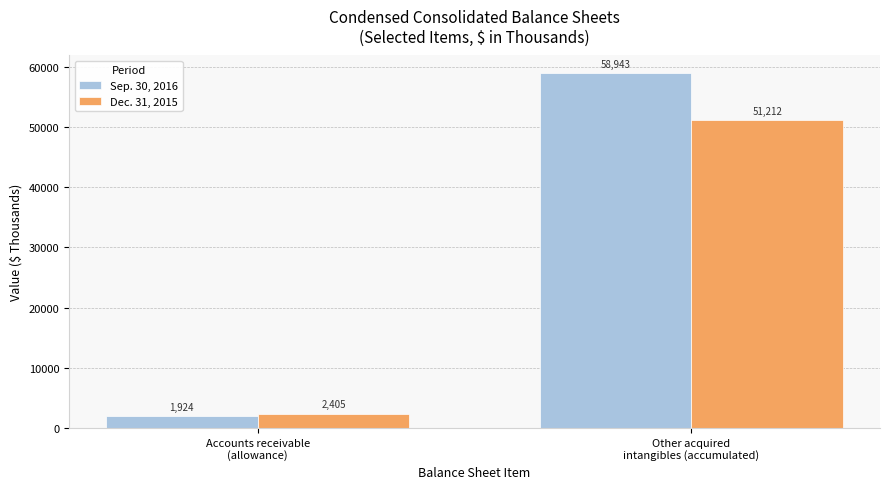

What is the label of the 2nd bar from the left?

Other acquired
intangibles (accumulated)